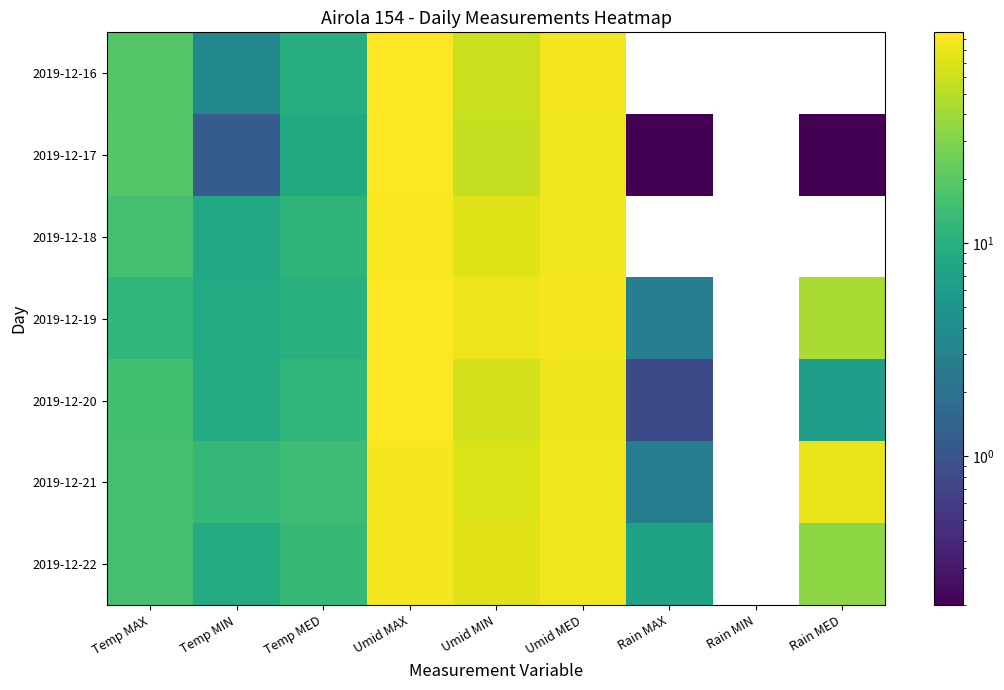

At which category is the sum across all series the highest?

Umid MAX